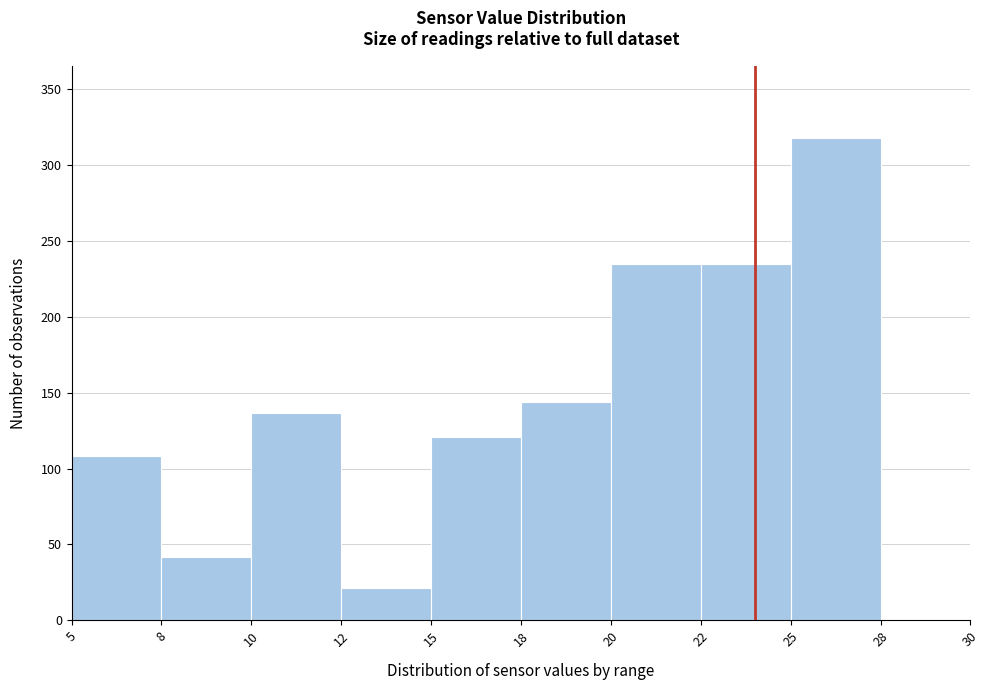

Reading left to right, extract all data points from this chart.

5=108	8=42	10=137	12=21	15=121	18=144	20=235	22=235	25=318	28=0